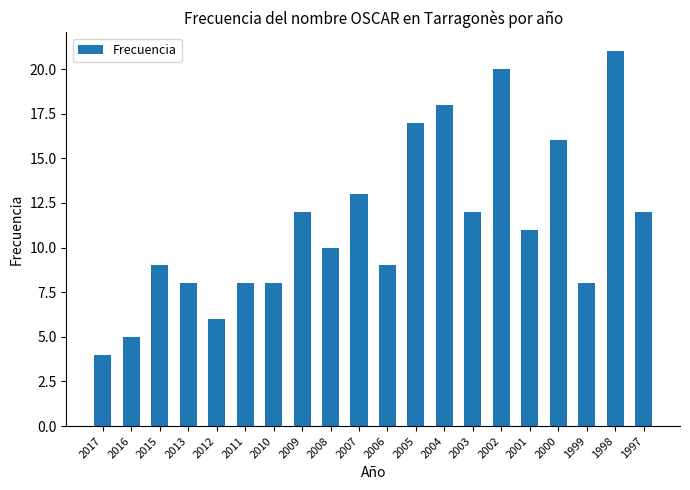

Is it true that the value at 2010 is 8?

True